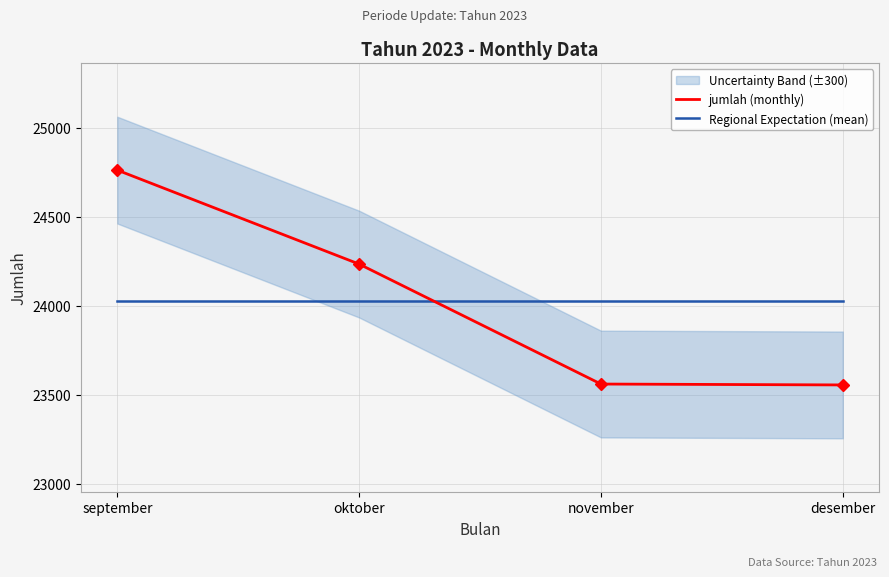

How many data points does each series have?

4